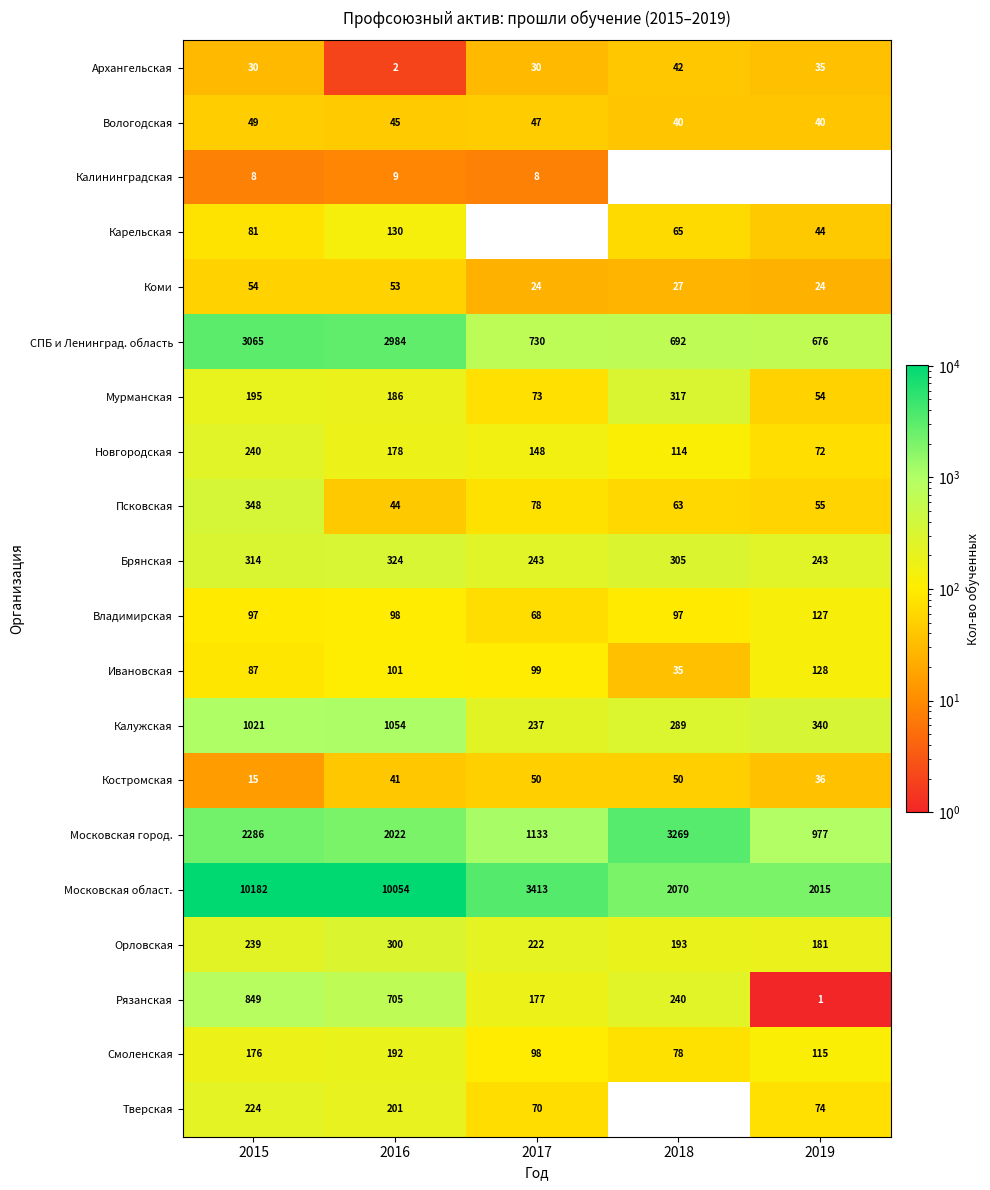

Between 2015 and 2017, which series saw the biggest shift?

Московская област.